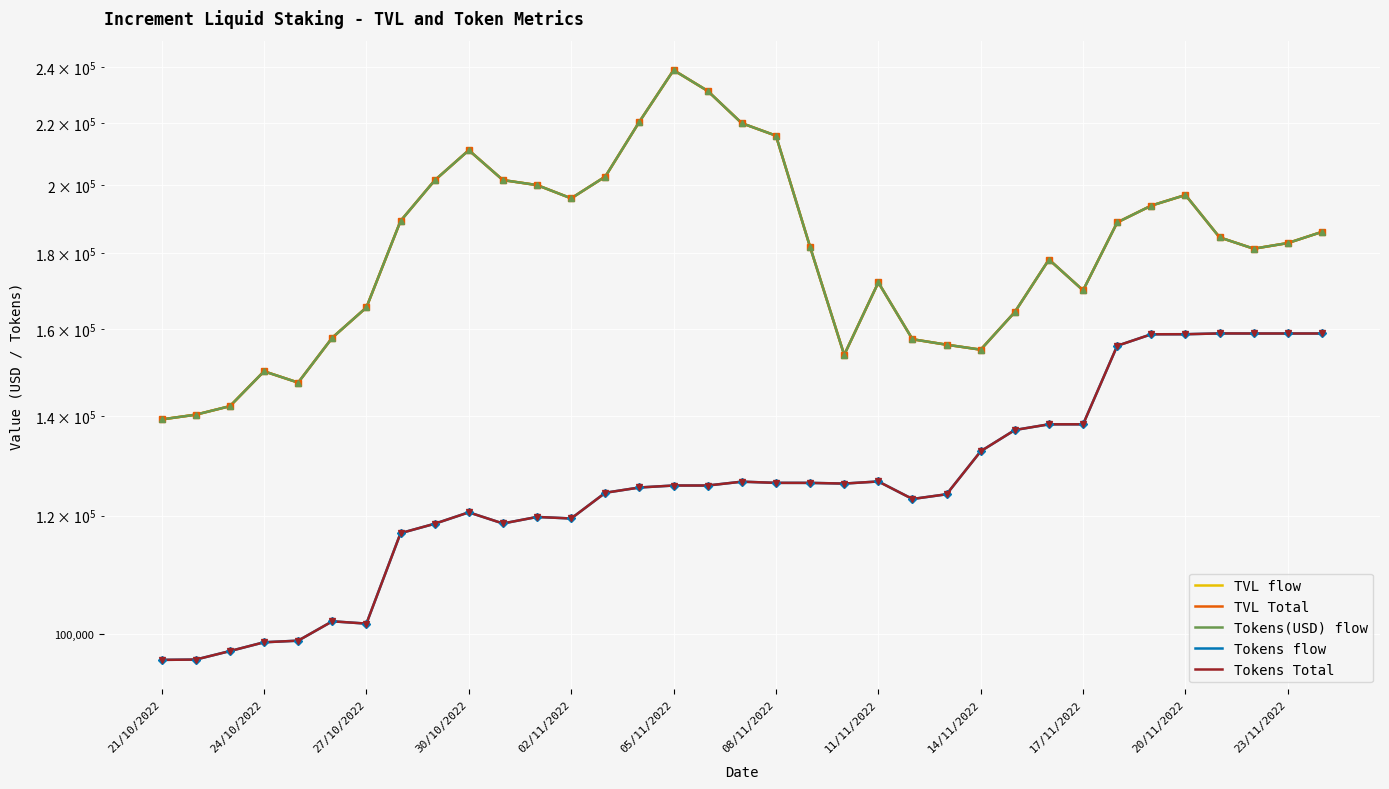

True or false: Tokens flow and TVL Total intersect in this chart.

False